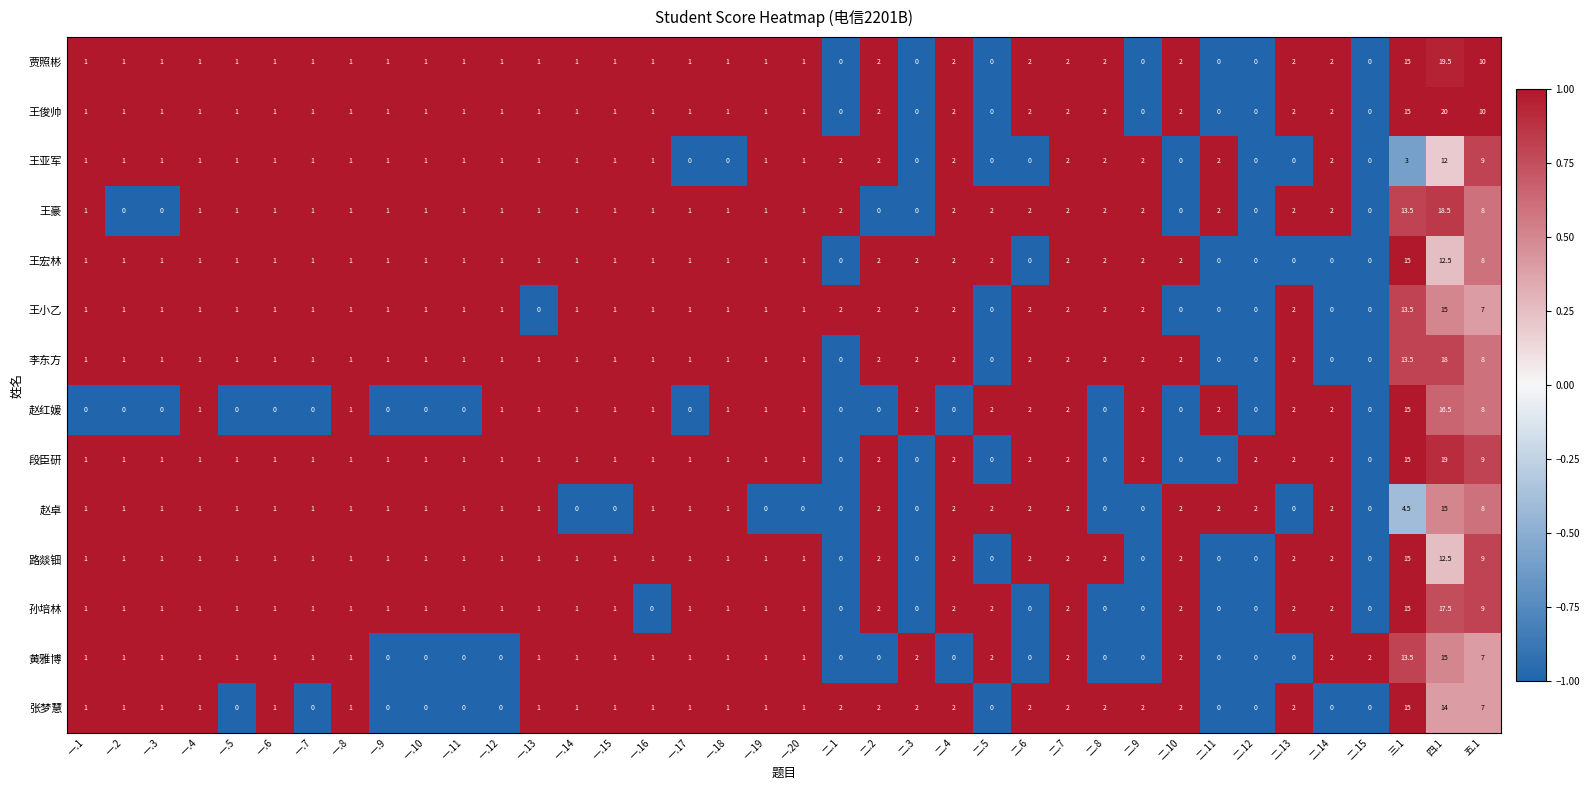

The 李东方 series shows 2.0 at 二.10. True or false?

True